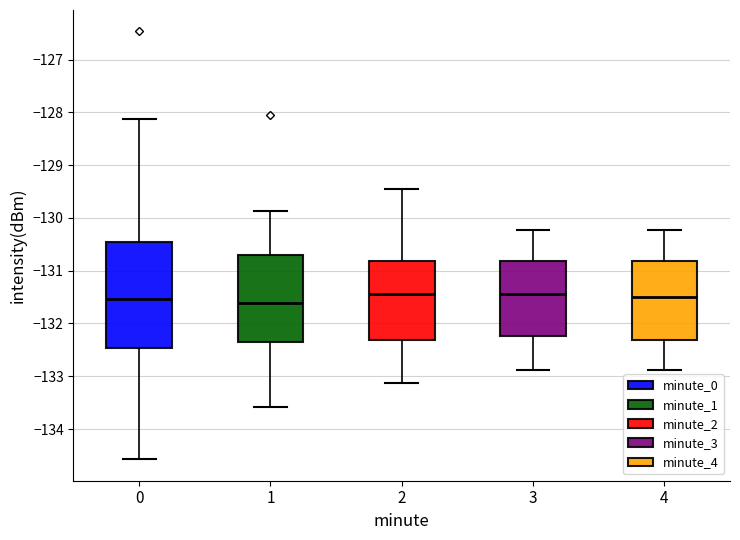

Reading left to right, transcribe this box plot: for each box, give where its median line is, the range the box spans, and where its two whiskers end, as read against the y-axis. The values are not printed on the chart, so give them approximately, as read against the axis.

0: median -131.5, box -132.5 to -130.5, whiskers -134.6 to -128.1
1: median -131.6, box -132.3 to -130.7, whiskers -133.6 to -129.9
2: median -131.4, box -132.3 to -130.8, whiskers -133.1 to -129.4
3: median -131.4, box -132.2 to -130.8, whiskers -132.9 to -130.2
4: median -131.5, box -132.3 to -130.8, whiskers -132.9 to -130.2